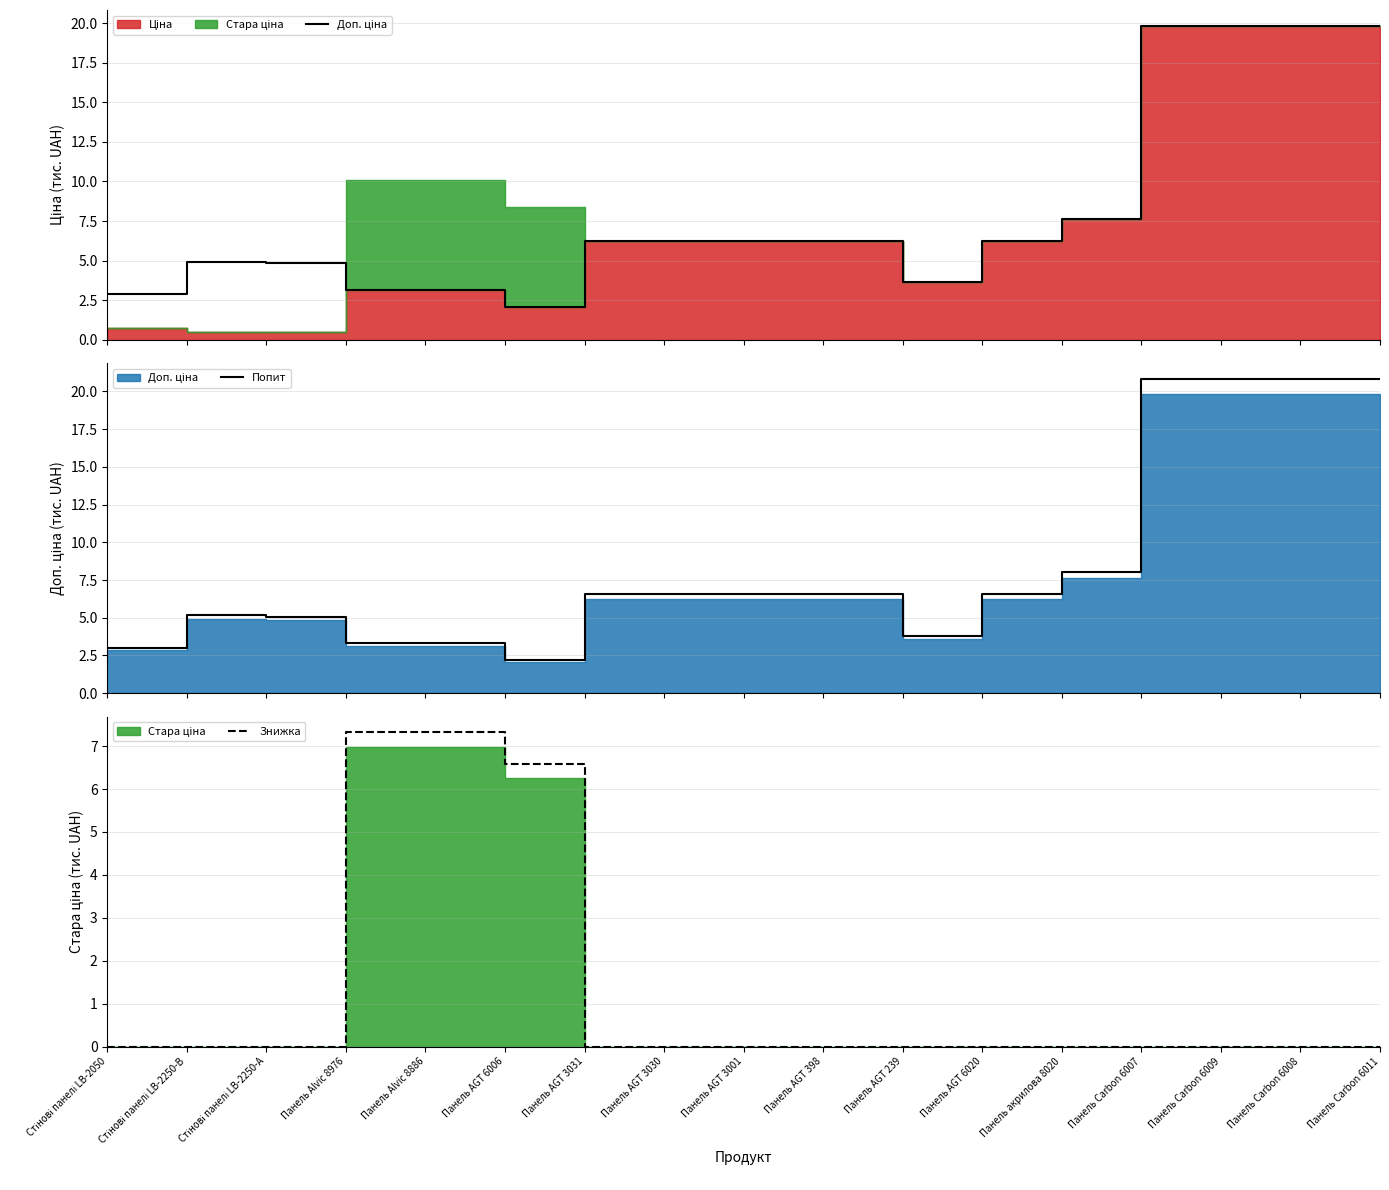

What is the value of the Попит point at the 16th from the left?

20.8